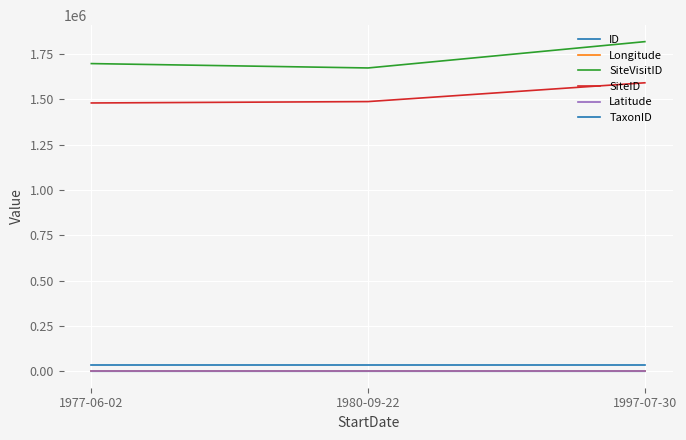

The value of SiteVisitID at 1977-06-02 is 2870313.1. True or false?

False